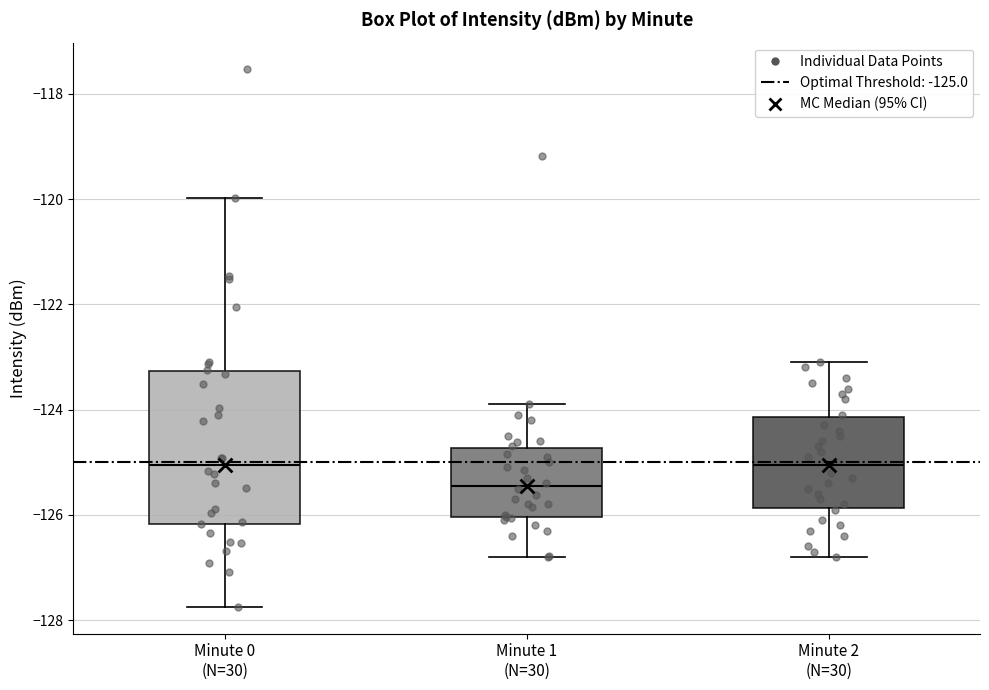

Reading left to right, transcribe this box plot: for each box, give where its median line is, the range the box spans, and where its two whiskers end, as read against the y-axis. The values are not printed on the chart, so give them approximately, as read against the axis.

Minute 0 (N=30): median -125.0, box -126.2 to -123.2, whiskers -127.8 to -120.0
Minute 1 (N=30): median -125.4, box -126.0 to -124.8, whiskers -126.8 to -123.8
Minute 2 (N=30): median -125.0, box -125.8 to -124.2, whiskers -126.8 to -123.0